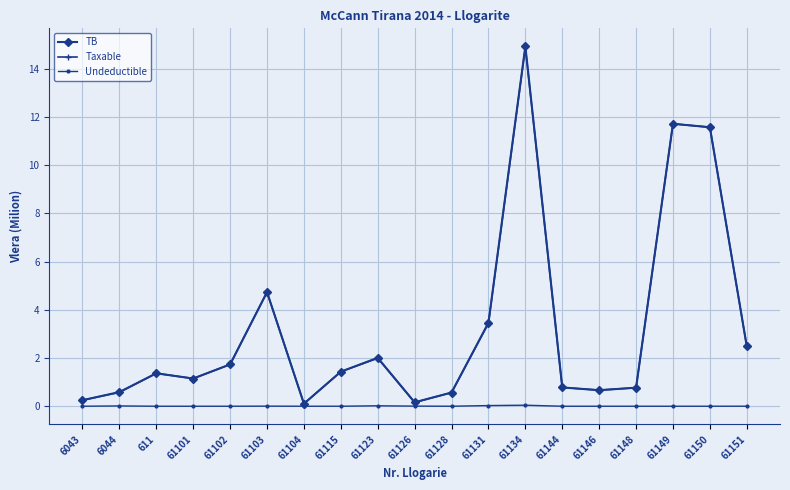

Is this an area chart (filled region under the line)?

No